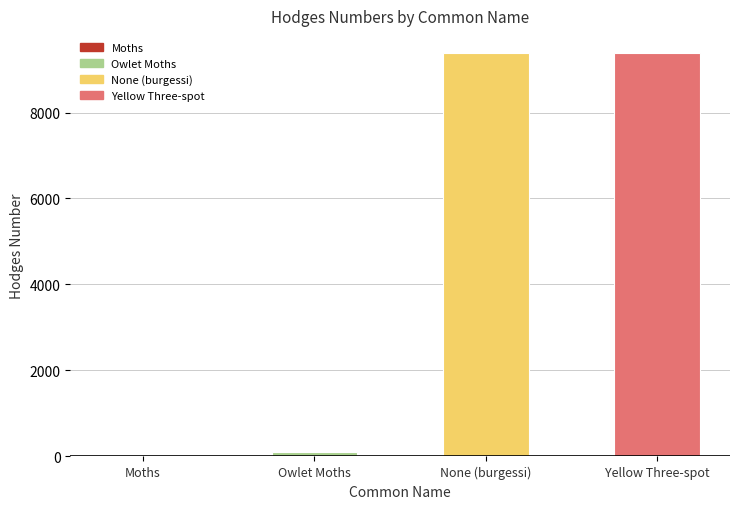

Which has a higher value, Yellow Three-spot or None (burgessi)?

None (burgessi)